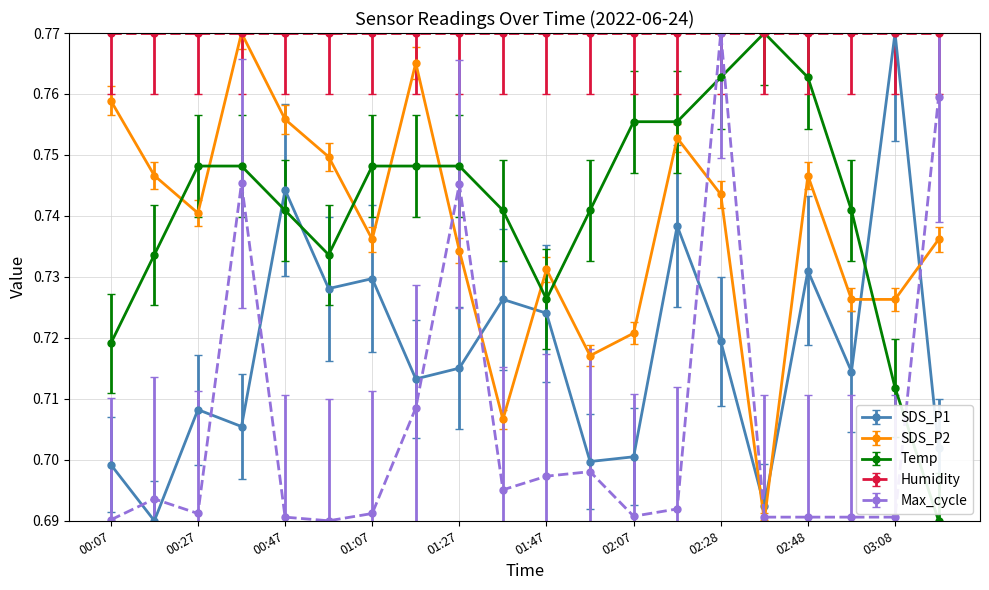

Count the SDS_P2 values in the range 0 to 1.

20